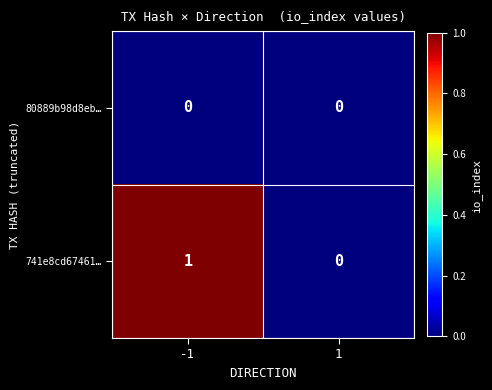

Which series has the widest spread of values?

741e8cd67461…